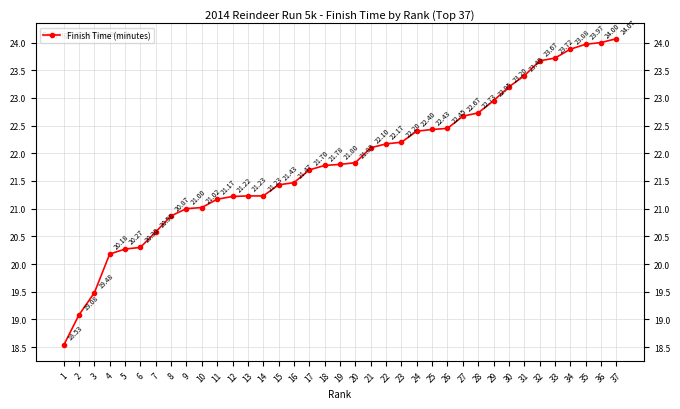

True or false: the data has more than 0 interior local peaks.

False